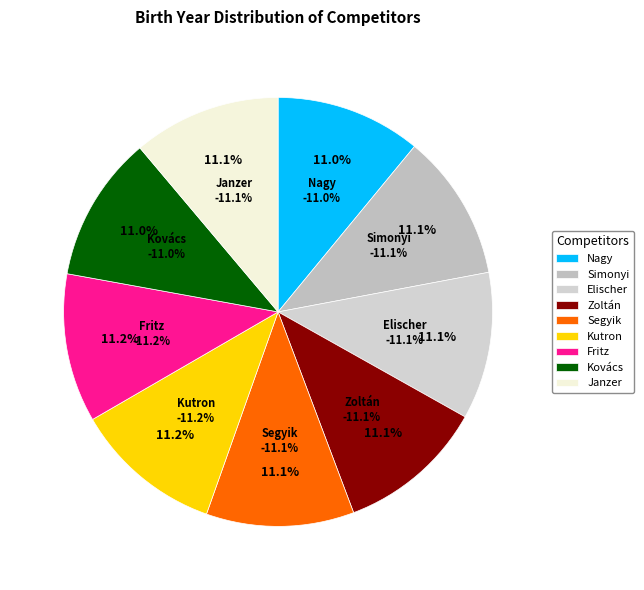

The Elischer László slice represents 24% of the pie. True or false?

False